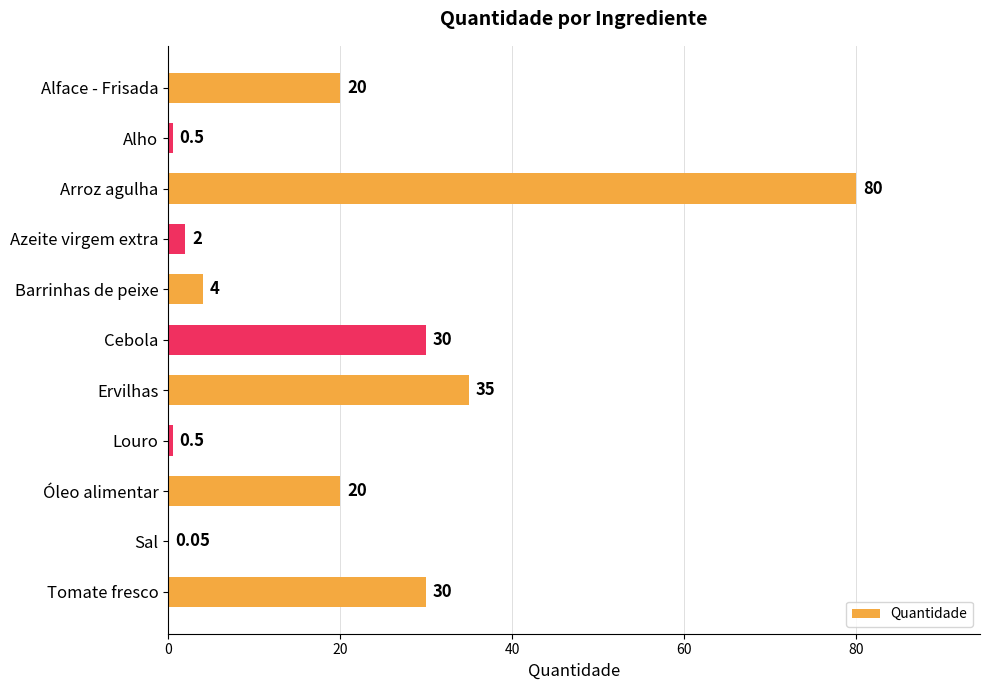

At which label is the value closest to 40?

Ervilhas